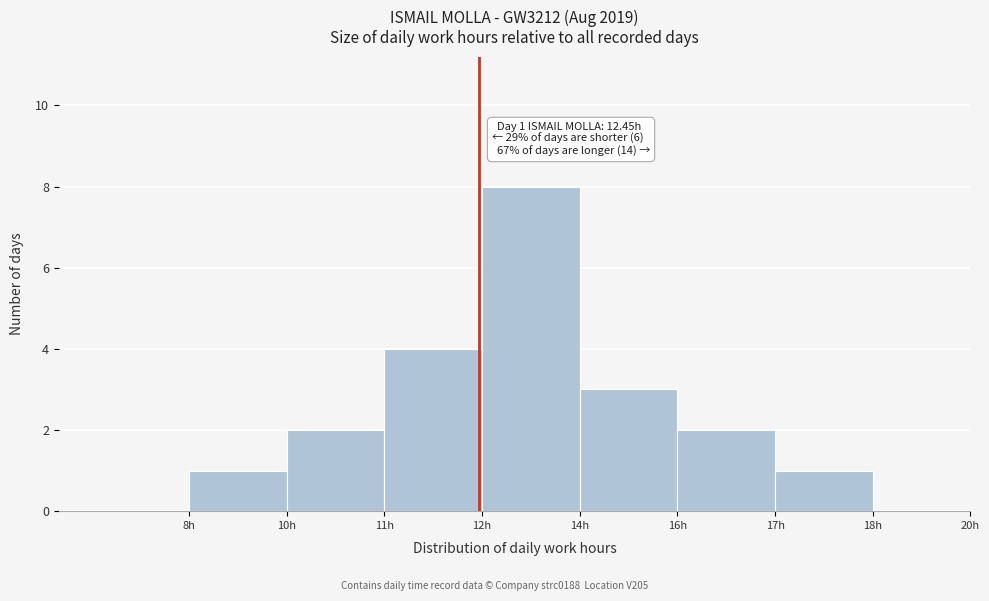

Reading left to right, extract all data points from this chart.

1	2	4	8	3	2	1